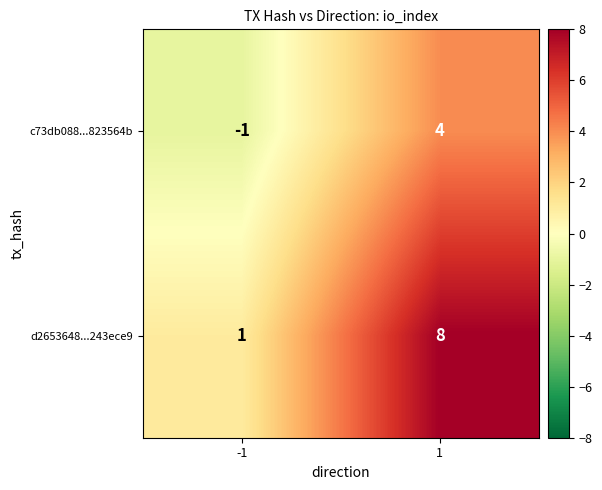

Which series has the largest total across all categories?

d2653648...243ece9